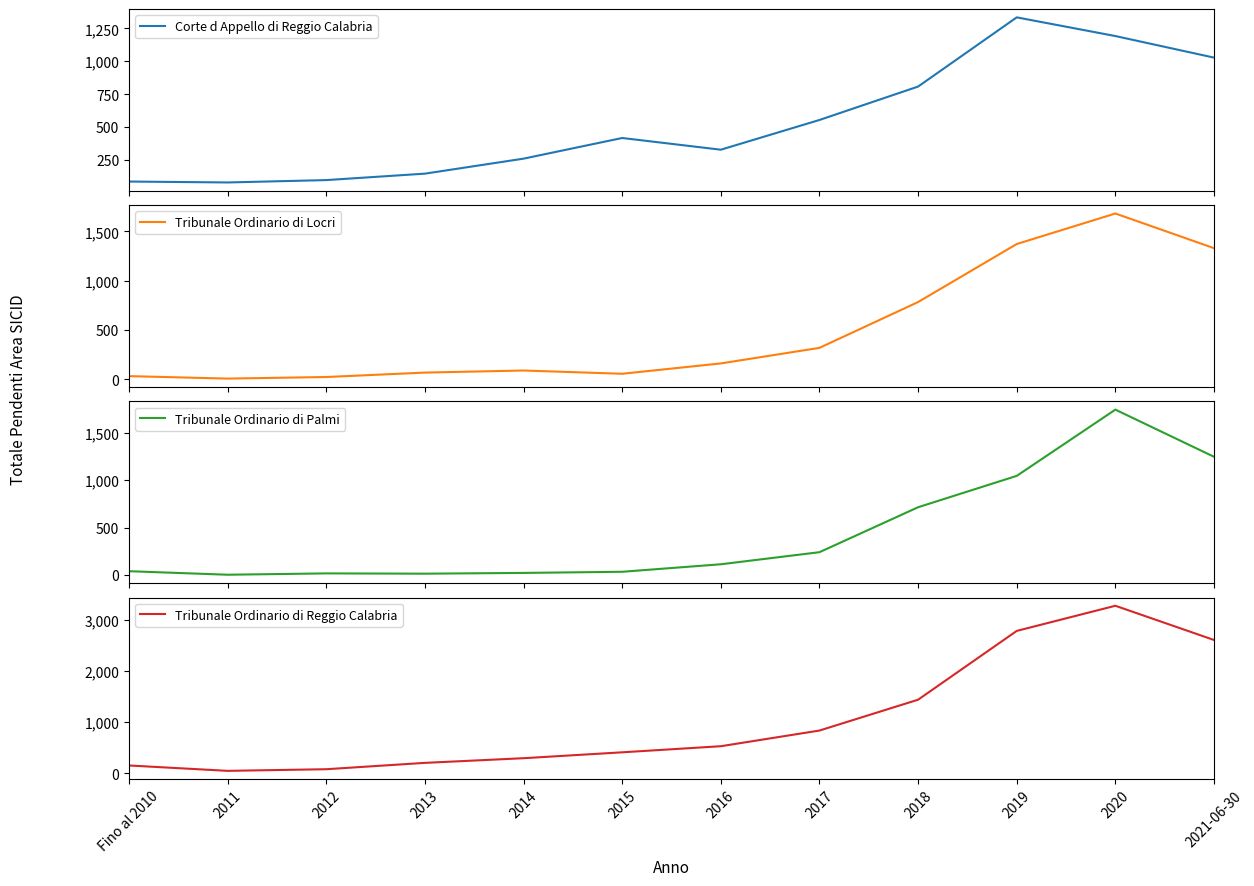

How many interior local valleys does the Tribunale Ordinario di Locri series have?

2